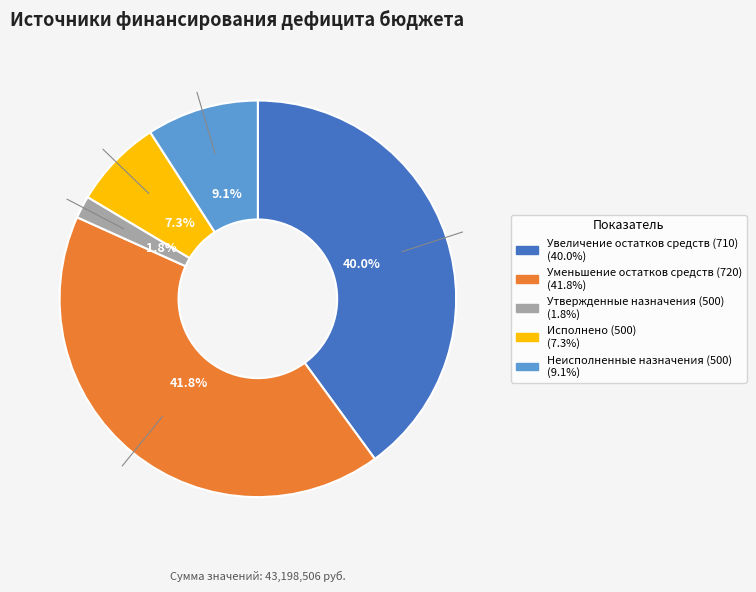

To the nearest percent, what is the average slice percentage?

20%